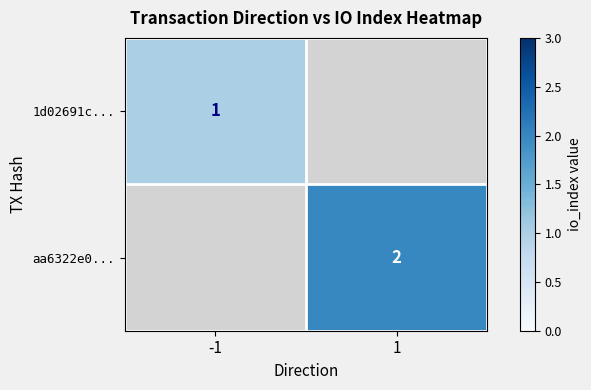

Is it true that aa6322e0... equals 2 at 1?

True